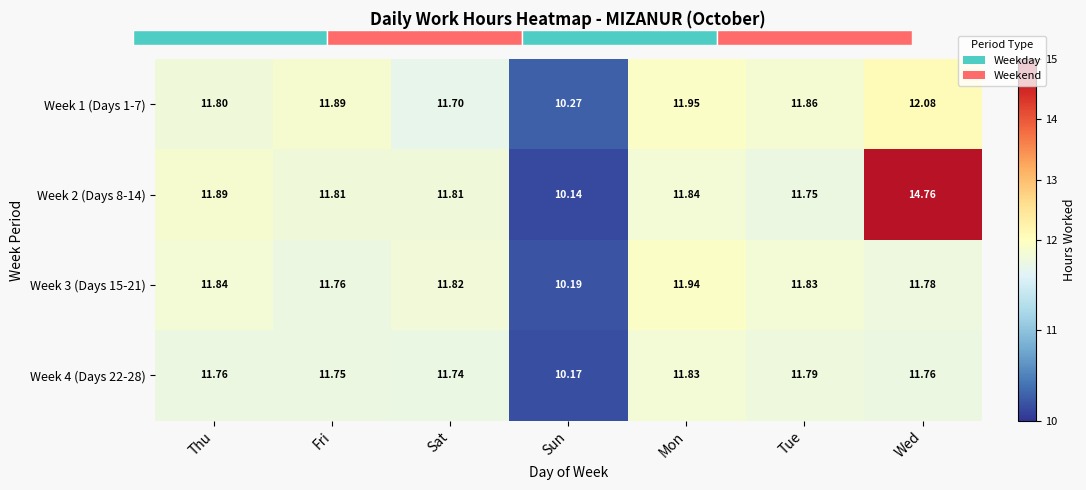

What is the total value across all series at Sat?

47.1